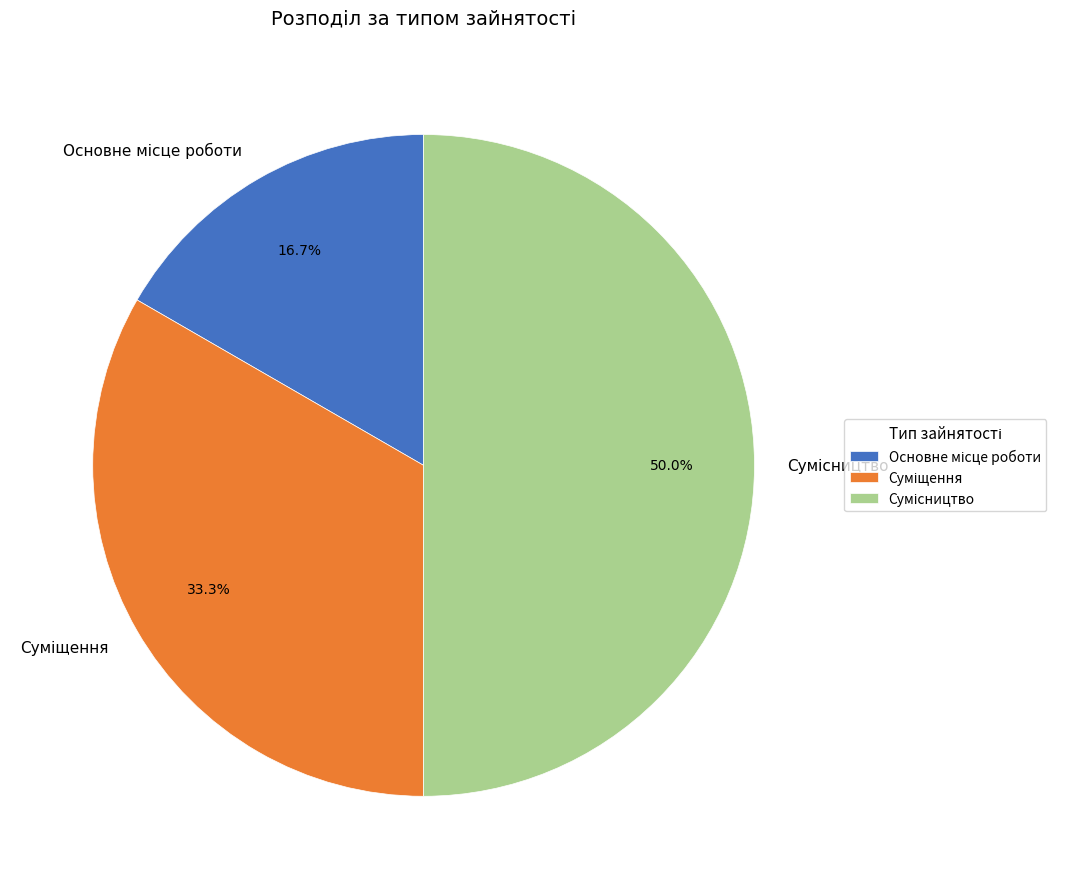

Is there a majority slice in this chart?

No